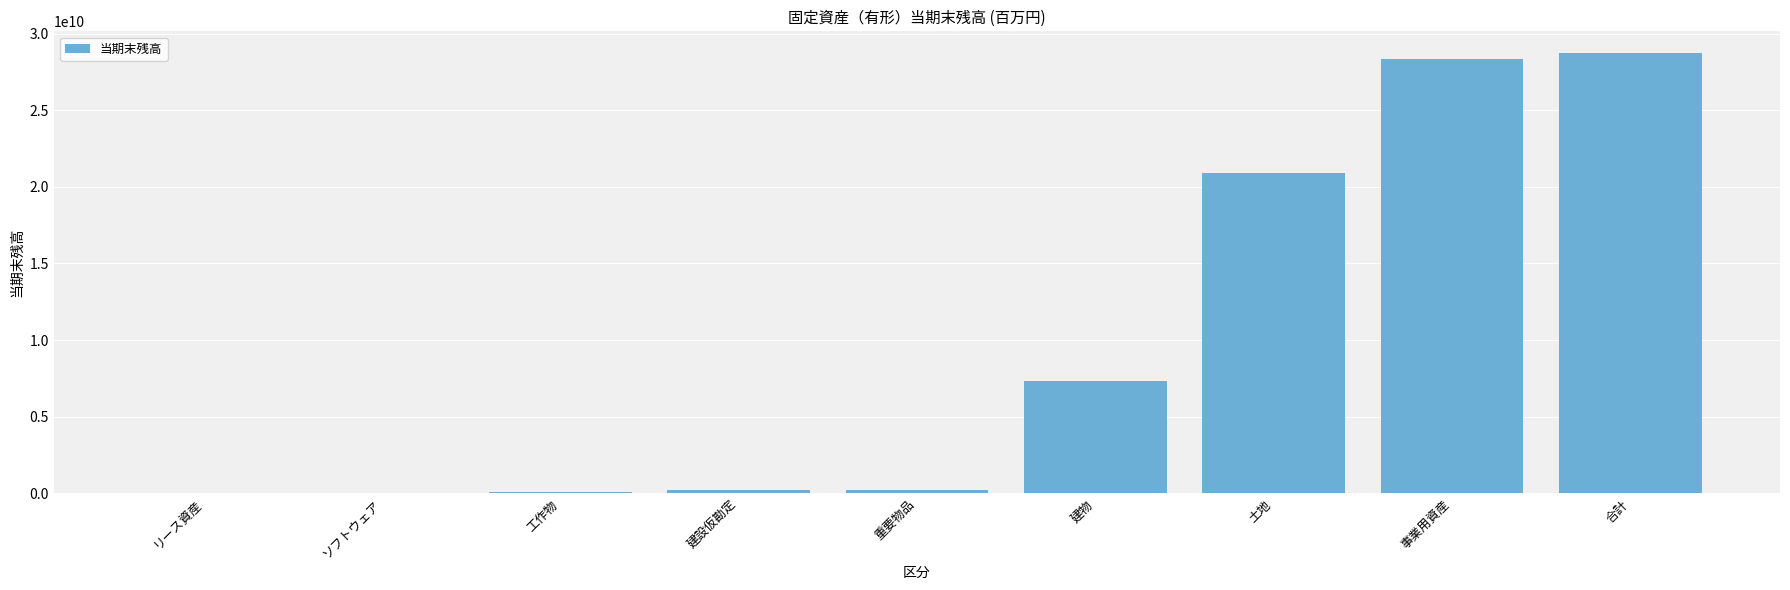

Which has a higher value, 事業用資産 or 建物?

事業用資産